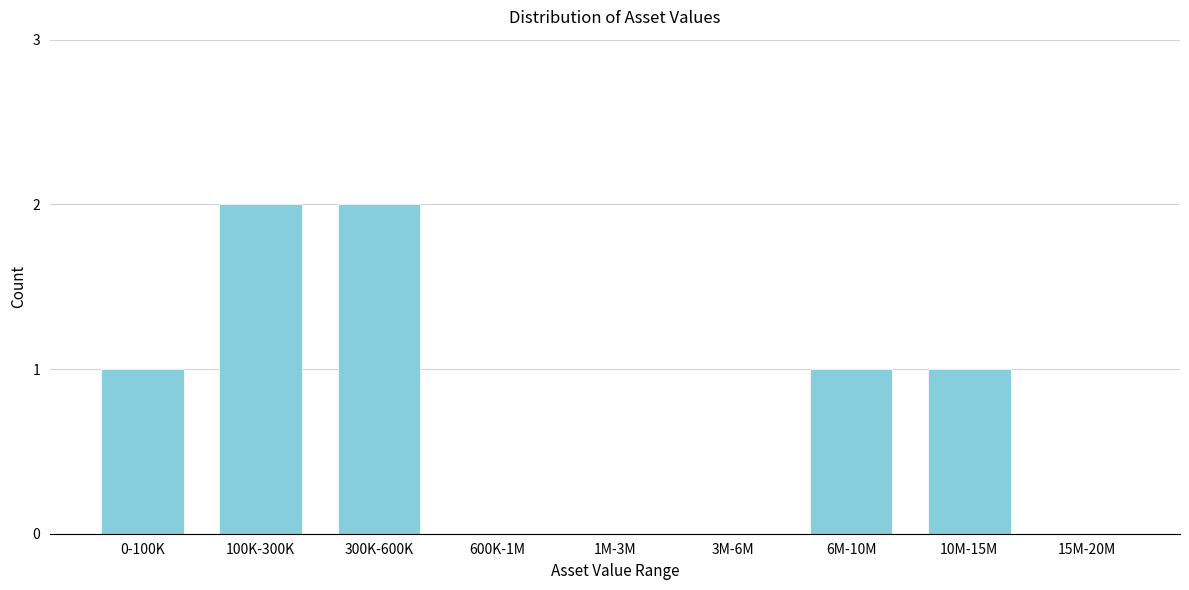

Reading left to right, transcribe all the data shown in this chart.

0-100K=1	100K-300K=2	300K-600K=2	600K-1M=0	1M-3M=0	3M-6M=0	6M-10M=1	10M-15M=1	15M-20M=0